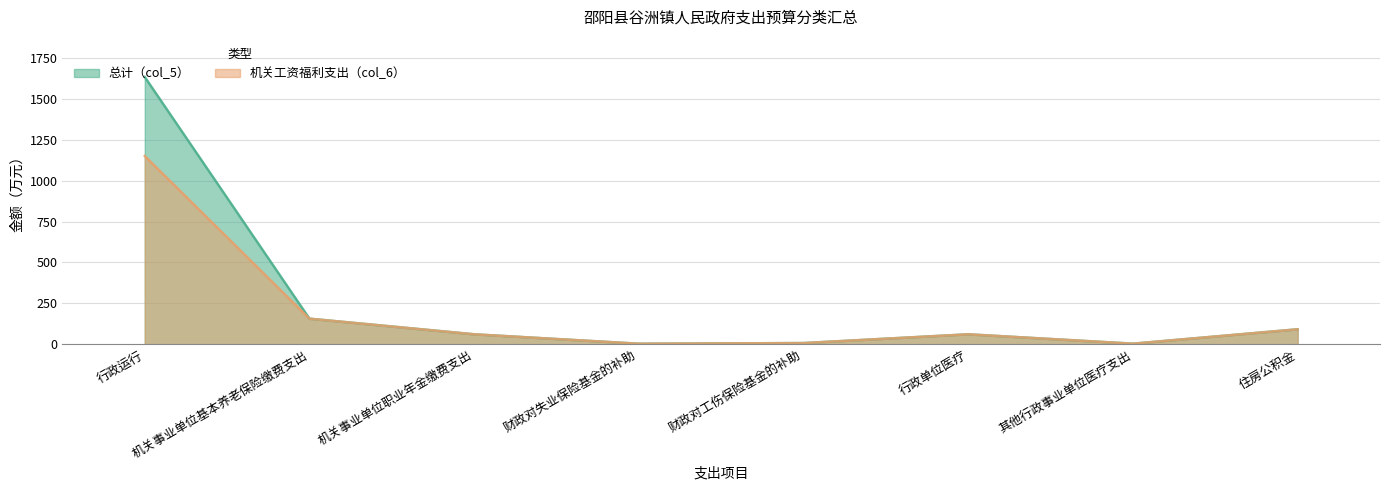

True or false: 总计（col_5） and 机关工资福利支出（col_6） intersect in this chart.

False